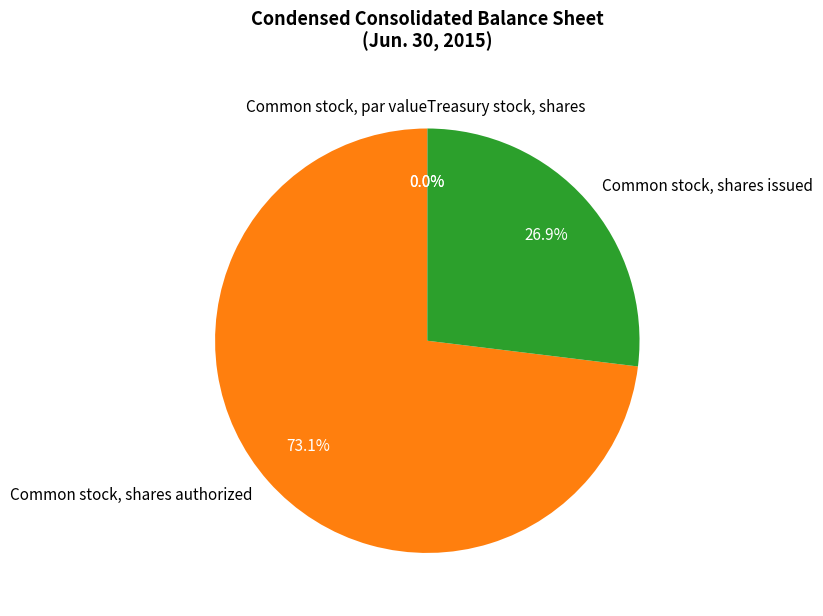

Which slice is the largest?

Common stock, shares authorized